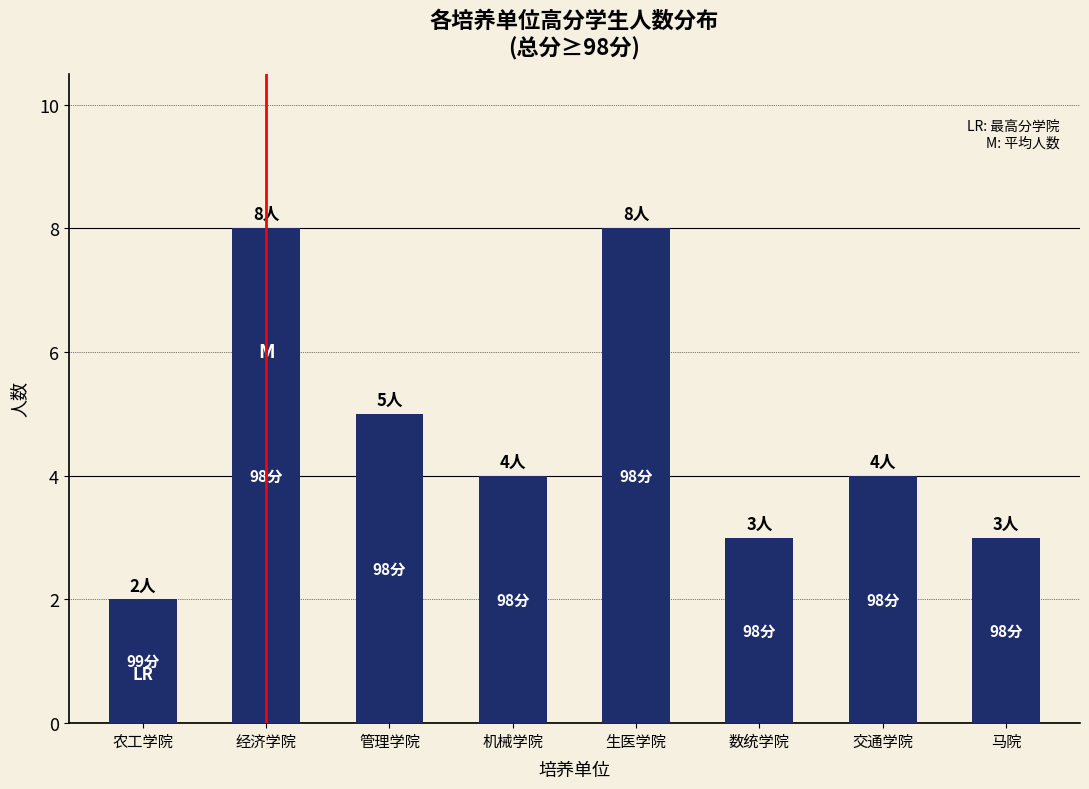

At which category does the chart reach its minimum across all series?

农工学院